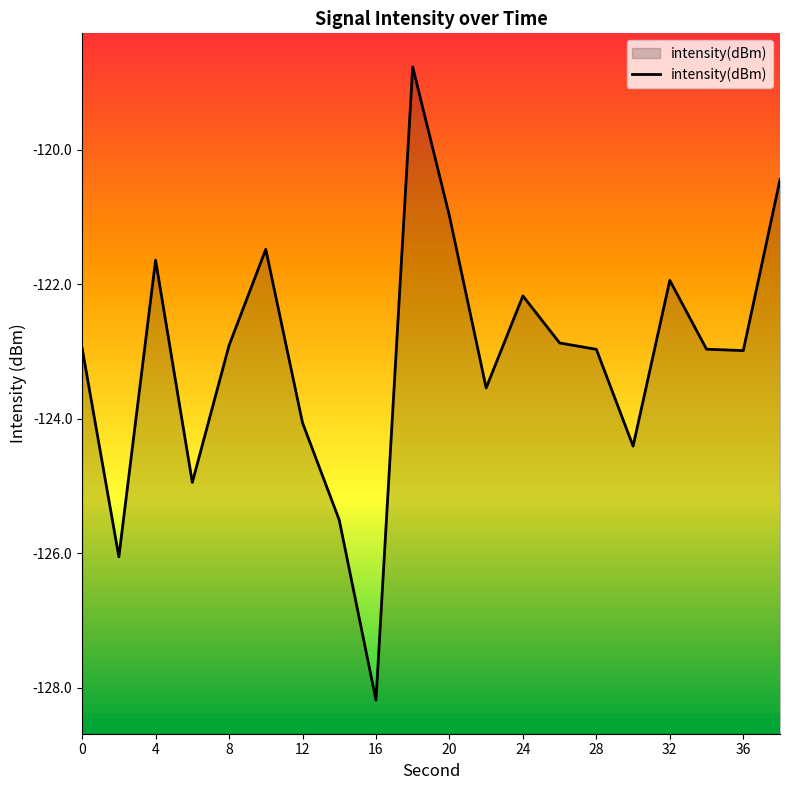

The value at 24 is -122.2. True or false?

True